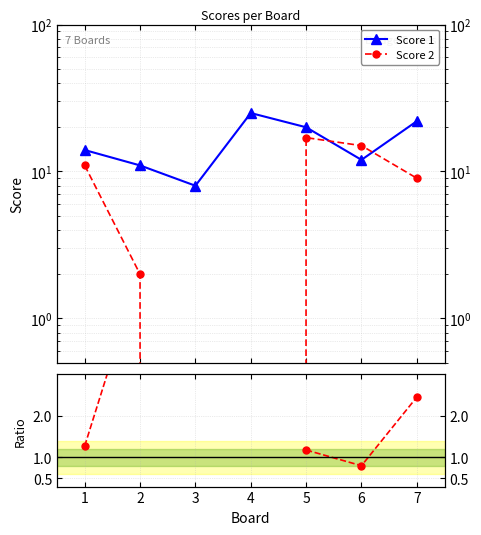

How many data points does each series have?

7